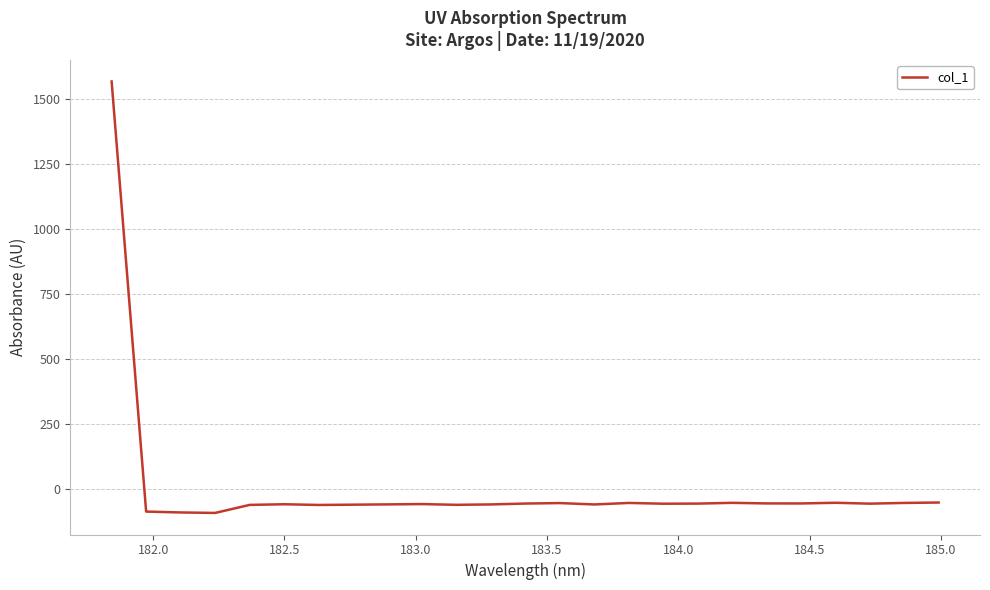

What is the minimum value shown in the chart?

-92.8